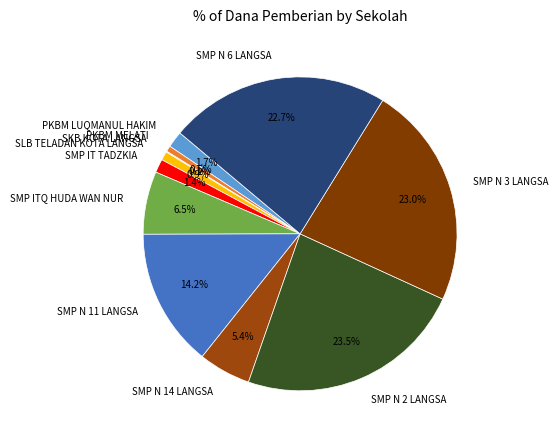

Is there any slice that represents more than half of the pie?

No